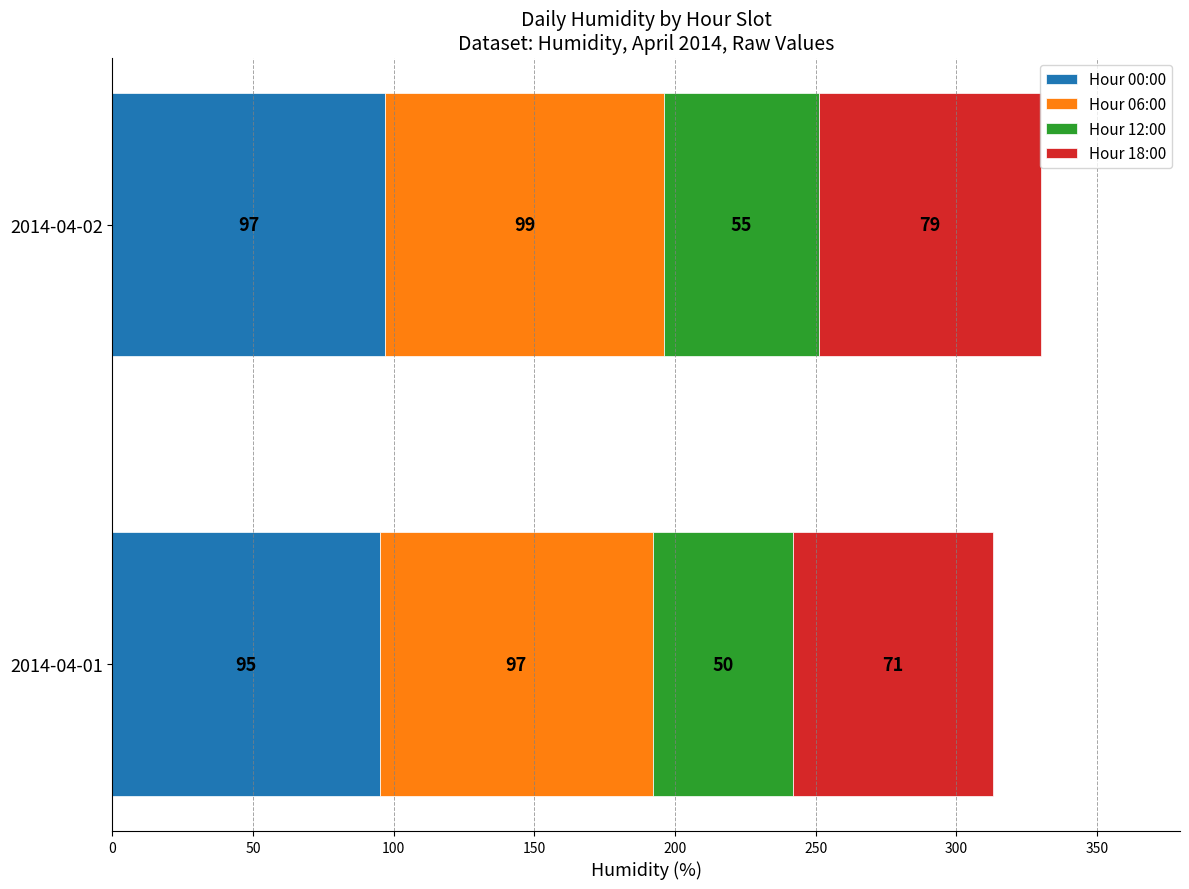

What is the total value across all series at 2014-04-02?

330